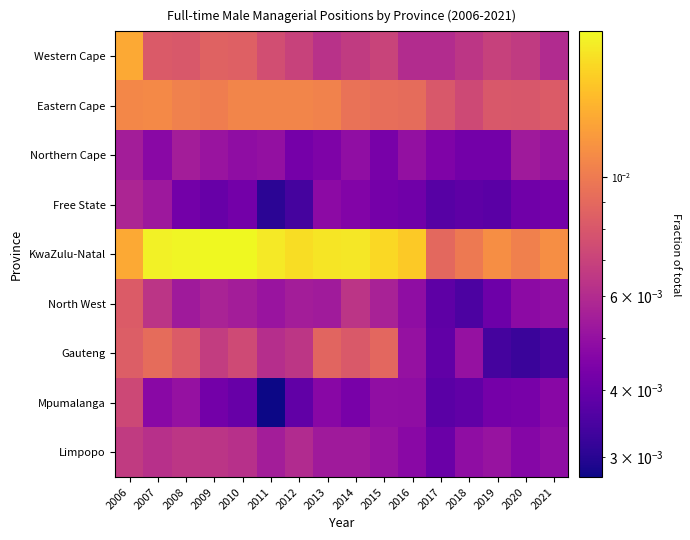

At which category is the sum across all series the highest?

2006